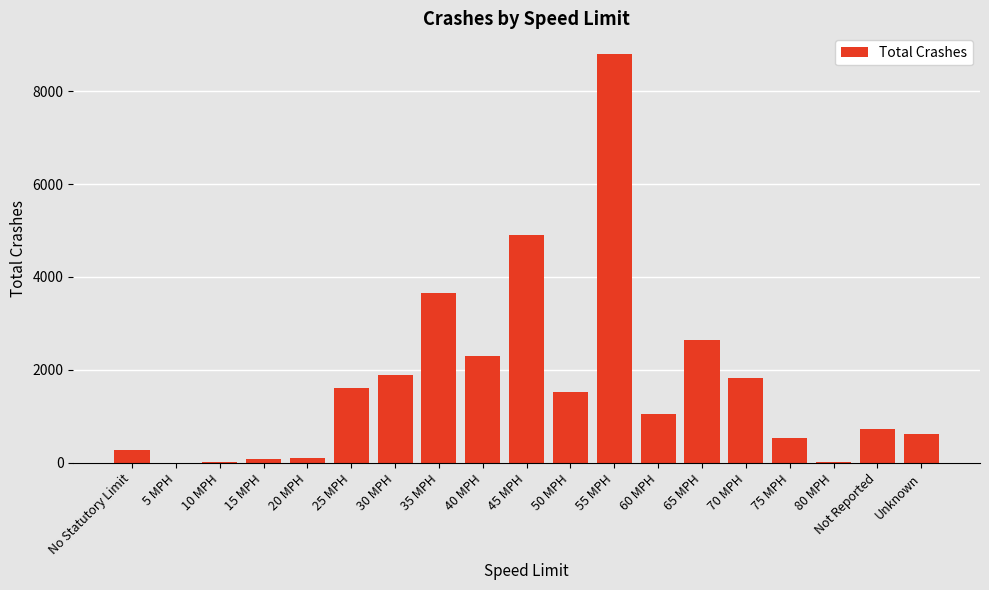

What is the ratio of the value at 40 MPH to the value at No Statutory Limit?

8.2